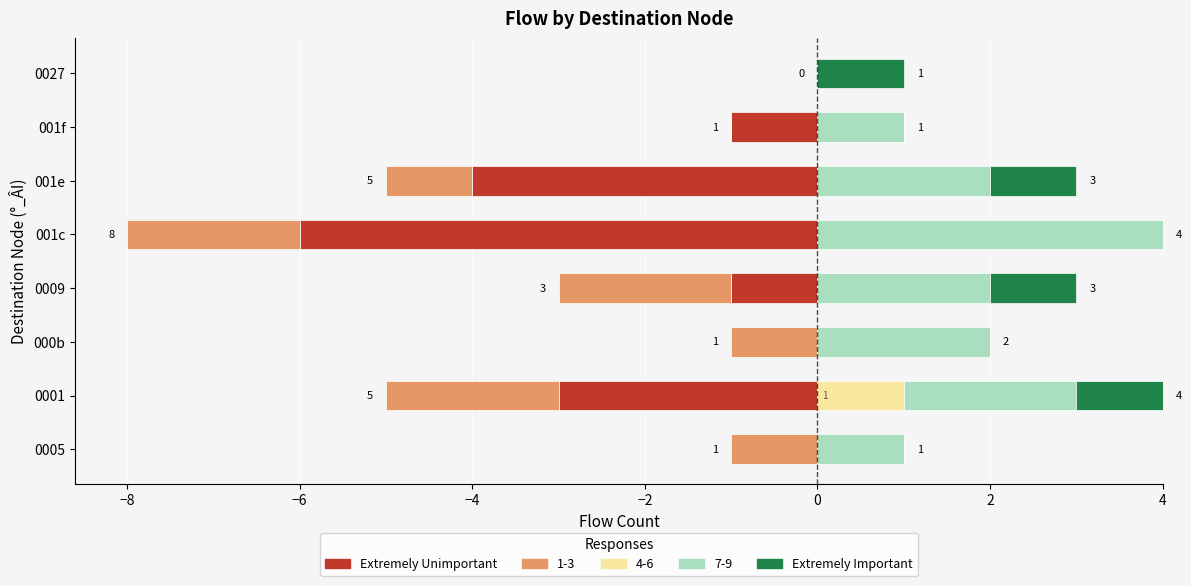

Is it true that Extremely Important equals 0 at 000b?

True